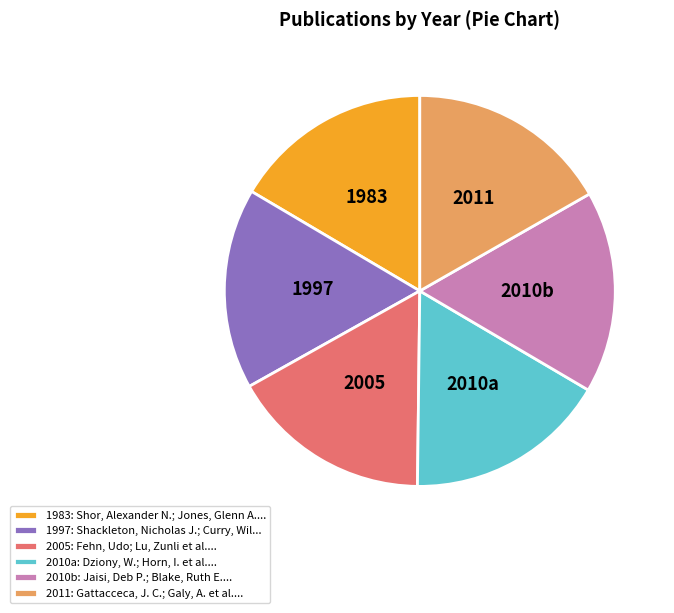

Is there a majority slice in this chart?

No